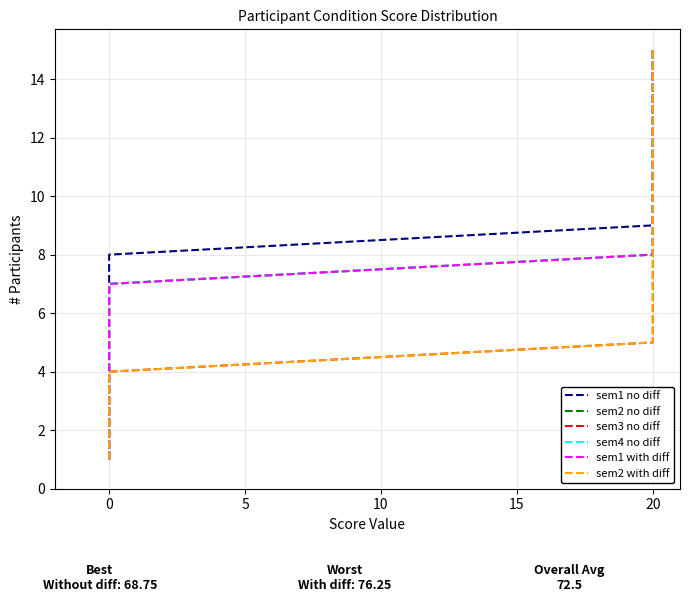

How many values in the sem3 no diff series exceed 8?

7